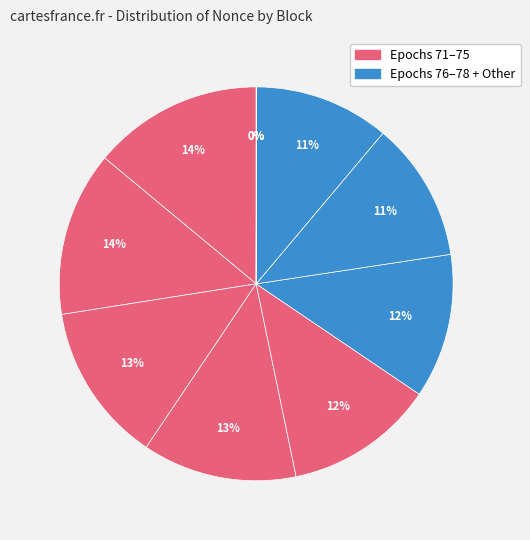

How many segments does this pie chart have?

10